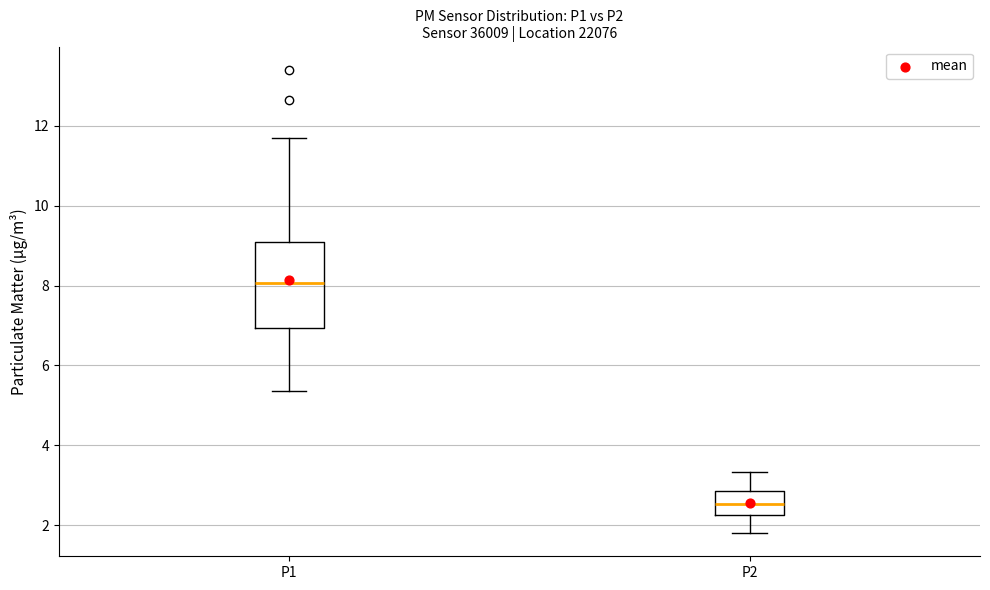

Comparing the boxes themselves (not the whiskers), which one is the tallest?

P1